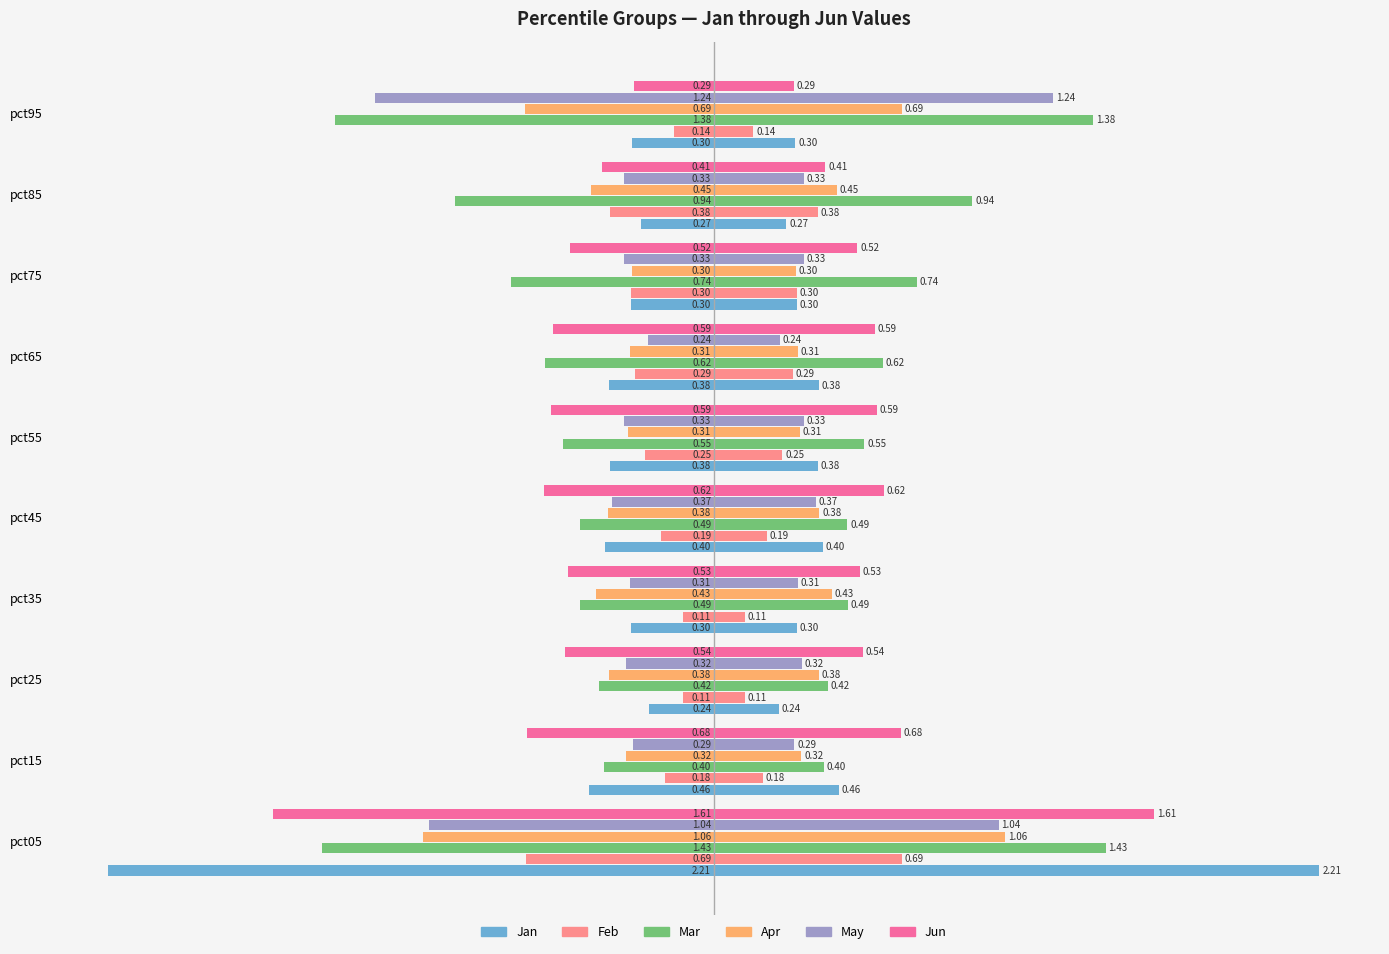

What are all the series names shown in the legend?

Jan, Feb, Mar, Apr, May, Jun